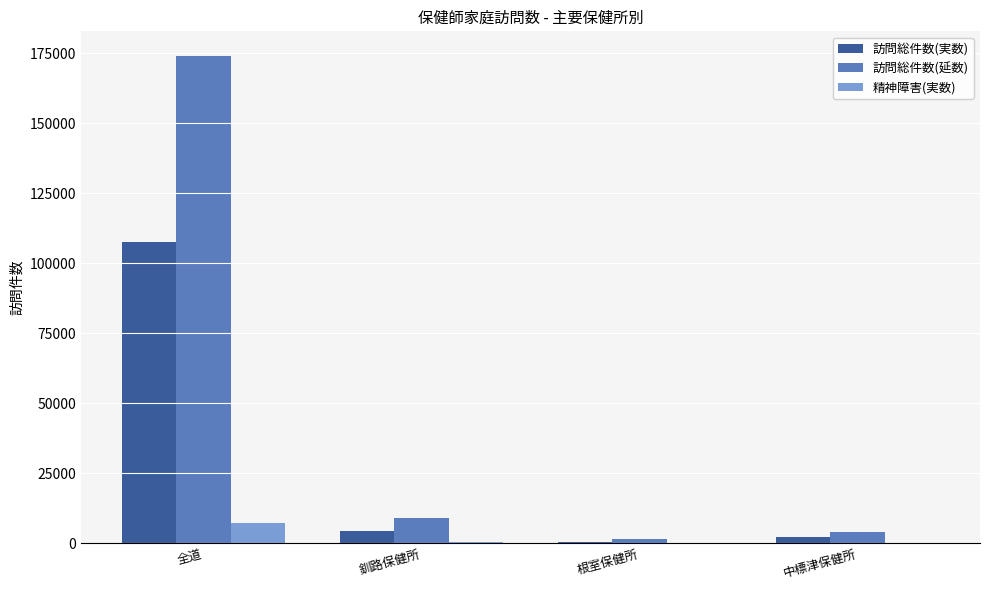

Which series changed the most between 全道 and 中標津保健所?

訪問総件数(延数)